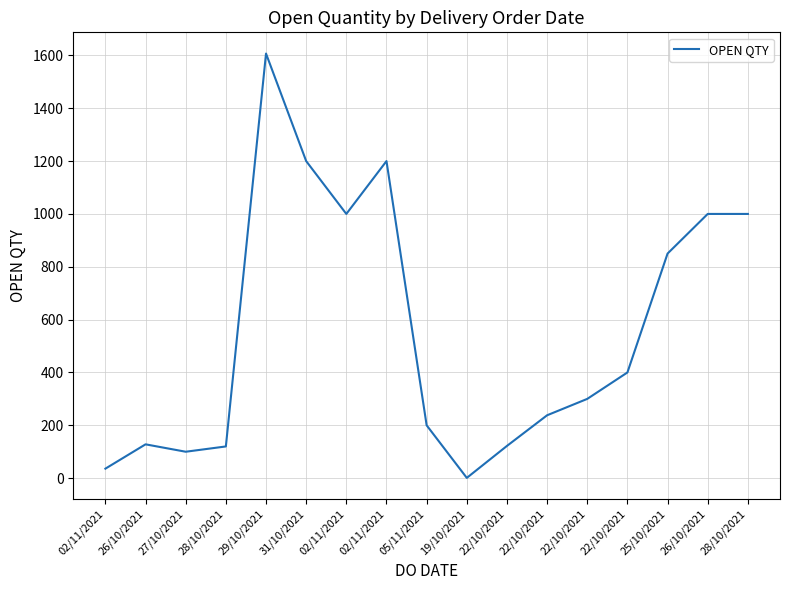

Where does the data first go above 300?

29/10/2021